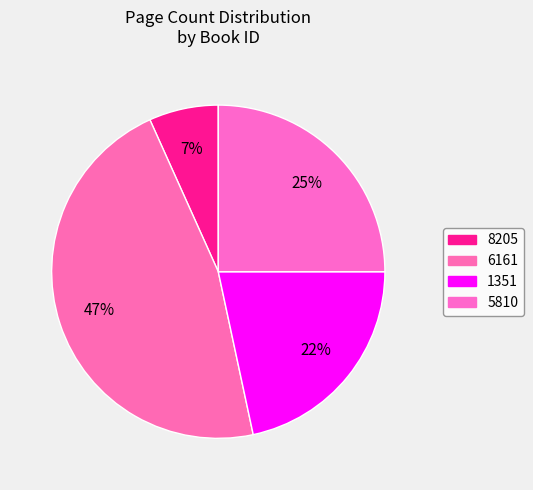

Which slice is the smallest?

8205